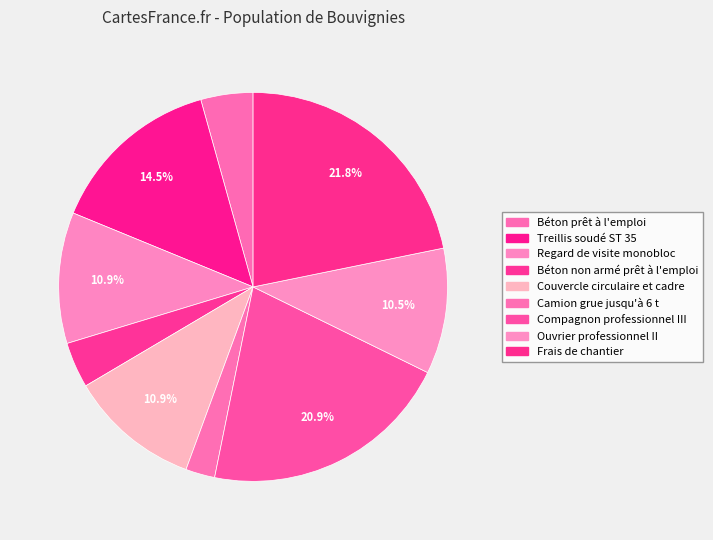

What percentage is NOT represented by Regard de visite monobloc?

89.1%